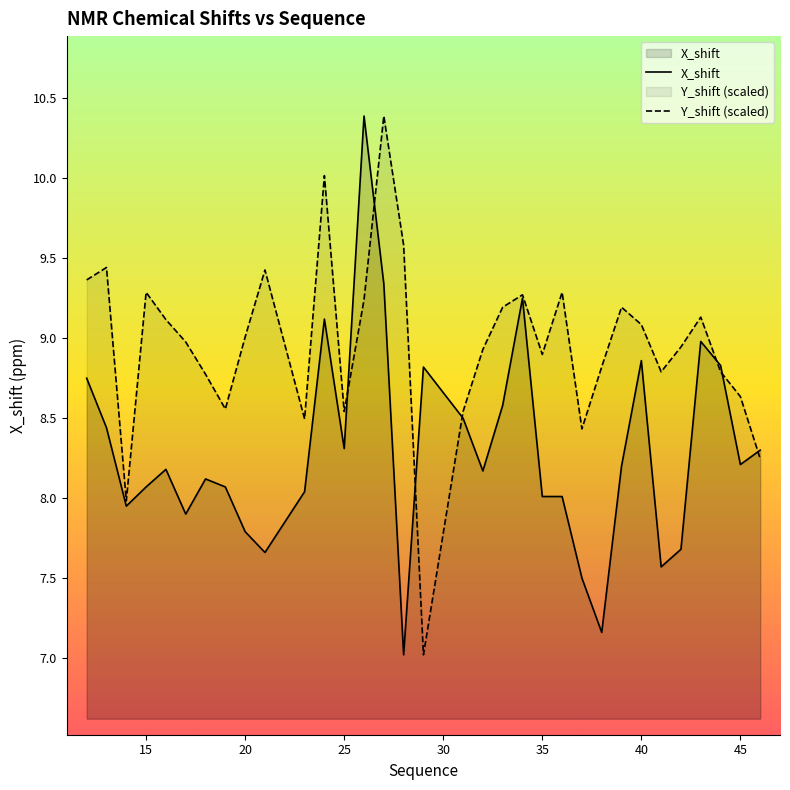

What is the highest value of the Y_shift (scaled) series?

10.4